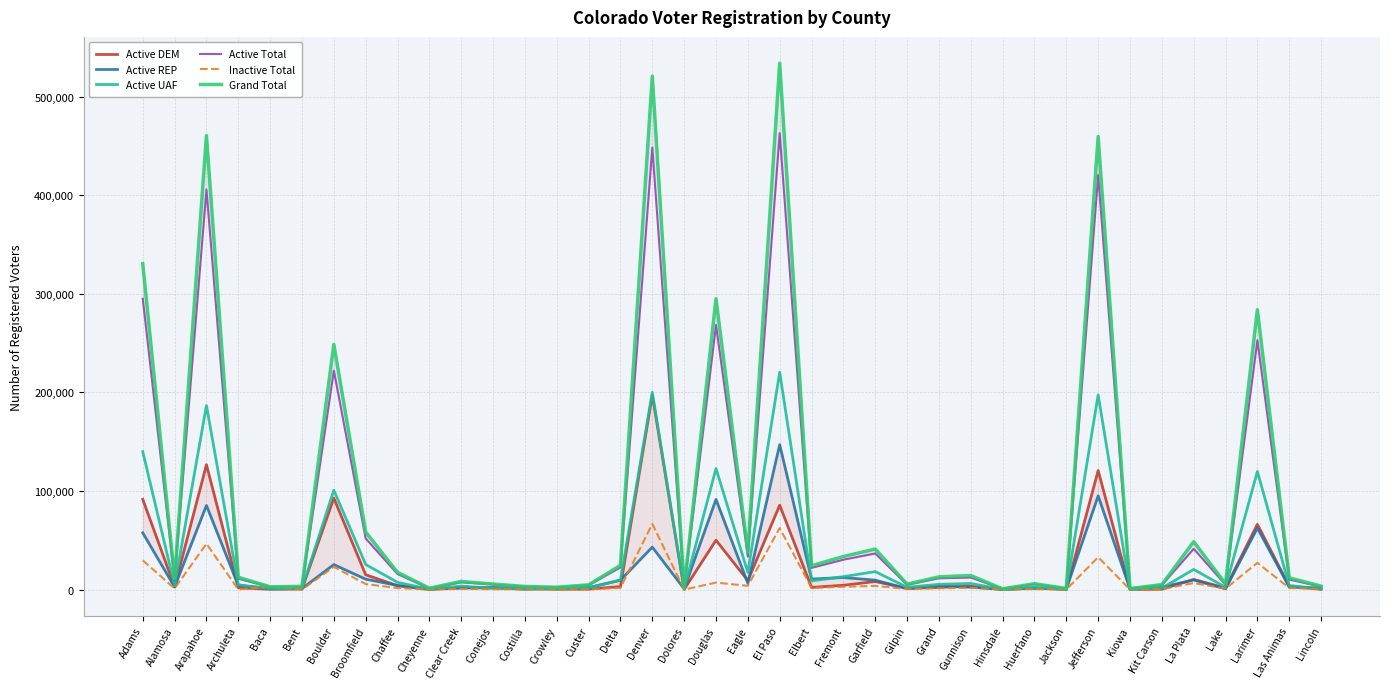

Is the value of Grand Total at Dolores greater than the value of Active Total at Las Animas?

No